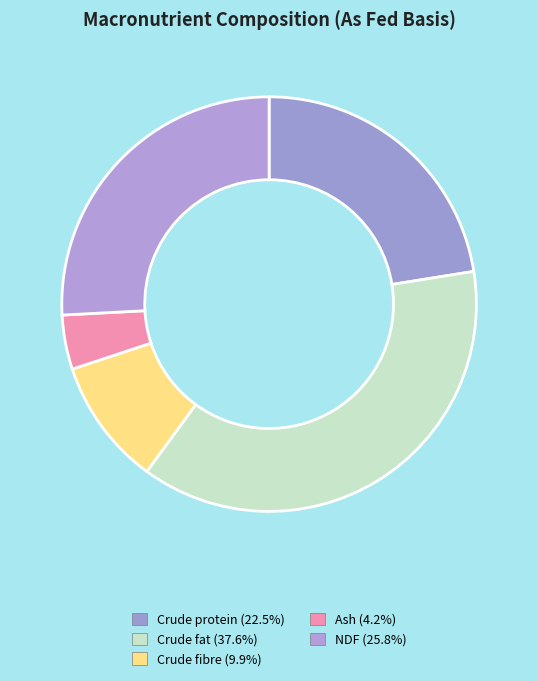

What percentage is the Ash slice, to the nearest percent?

4%